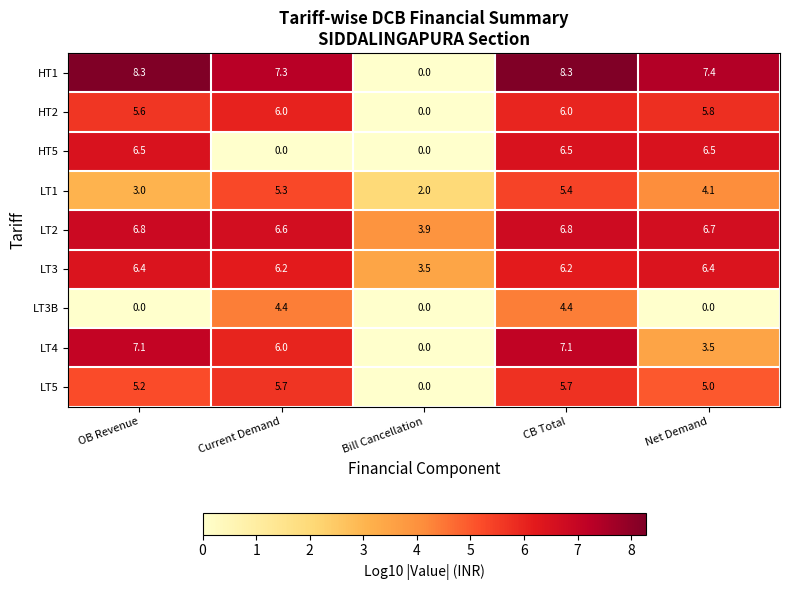

Rank the series at Net Demand from highest to lowest value.

HT1, LT2, HT5, LT3, HT2, LT5, LT1, LT4, LT3B